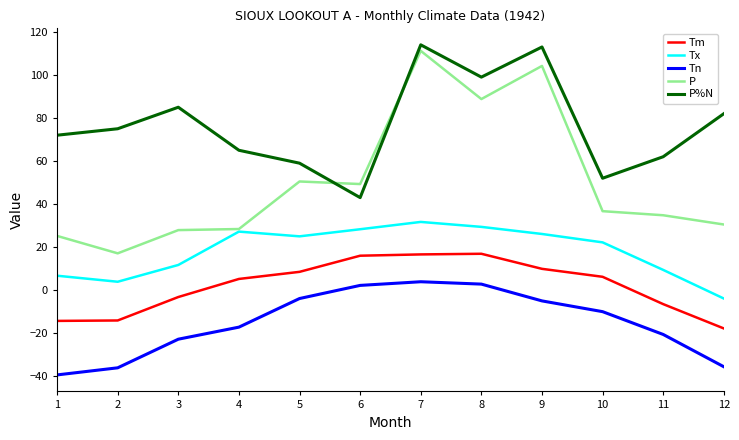

Which category has the lowest value across all series?

1